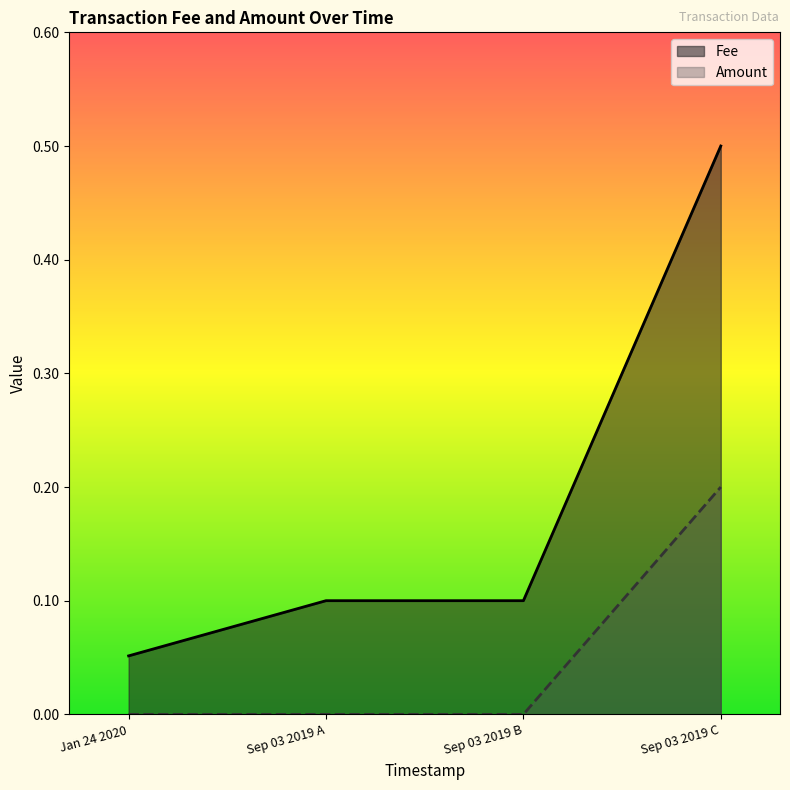

At which label is Fee closest to 0?

Jan 24 2020